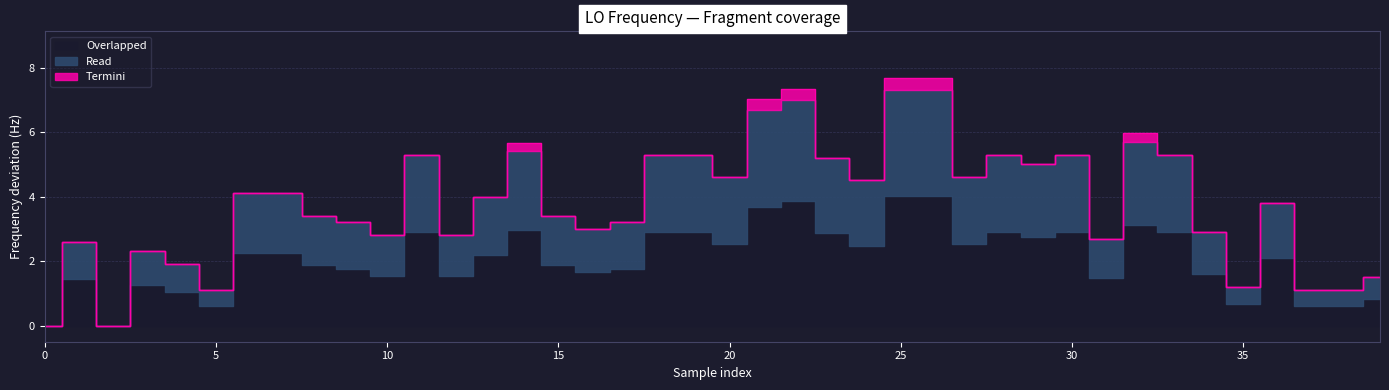

The value at 39 is 1.5. True or false?

True